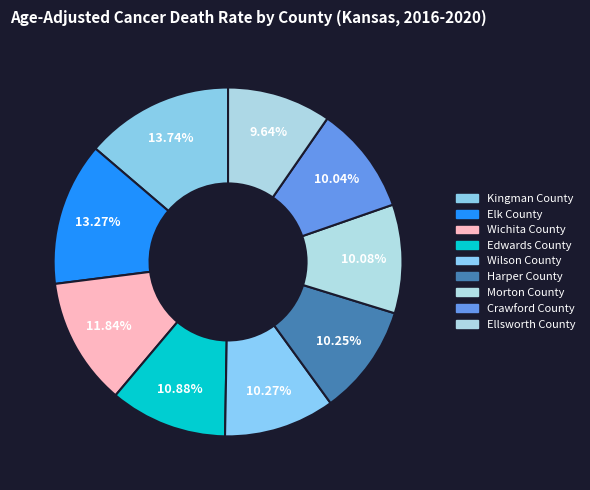

To the nearest percent, what percentage of the pie is Elk County?

13%